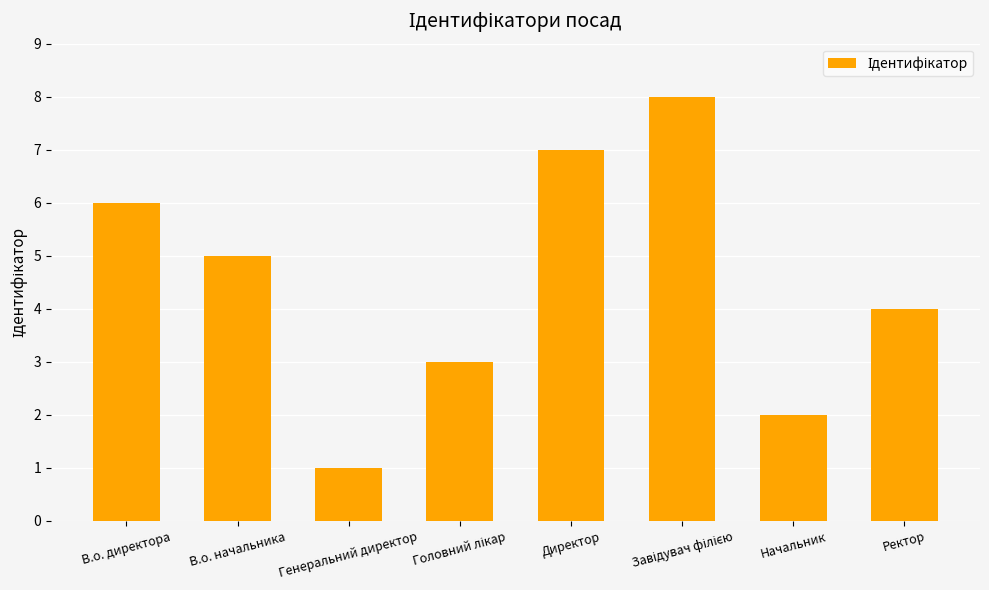

How many values are below 5?

4